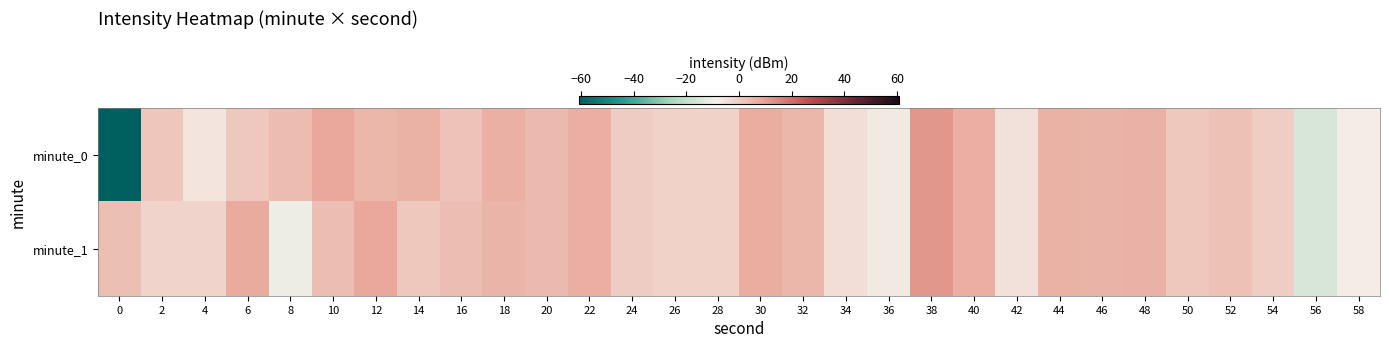

Reading right to left, what are all the values shown in this chart?

minute_0: 58=-7.9	56=-15.4	54=-0.3	52=2.6	50=1.1	48=6.0	46=5.8	44=6.3	42=-5.1	40=6.9	38=12.1	36=-7.0	34=-4.5	32=4.8	30=7.0	28=-1.5	26=-1.5	24=-0.2	22=6.9	20=4.3	18=6.5	16=2.0	14=6.3	12=4.9	10=8.5	8=3.7	6=0.8	4=-5.8	2=1.3	0=-87.0
minute_1: 58=-7.9	56=-15.4	54=-0.3	52=2.6	50=1.1	48=6.0	46=5.8	44=6.3	42=-5.1	40=6.9	38=12.1	36=-7.0	34=-4.5	32=4.8	30=7.0	28=-1.5	26=-1.5	24=-0.2	22=6.9	20=4.3	18=5.5	16=3.3	14=1.1	12=8.5	10=3.2	8=-10.4	6=7.8	4=-2.0	2=-1.8	0=2.9